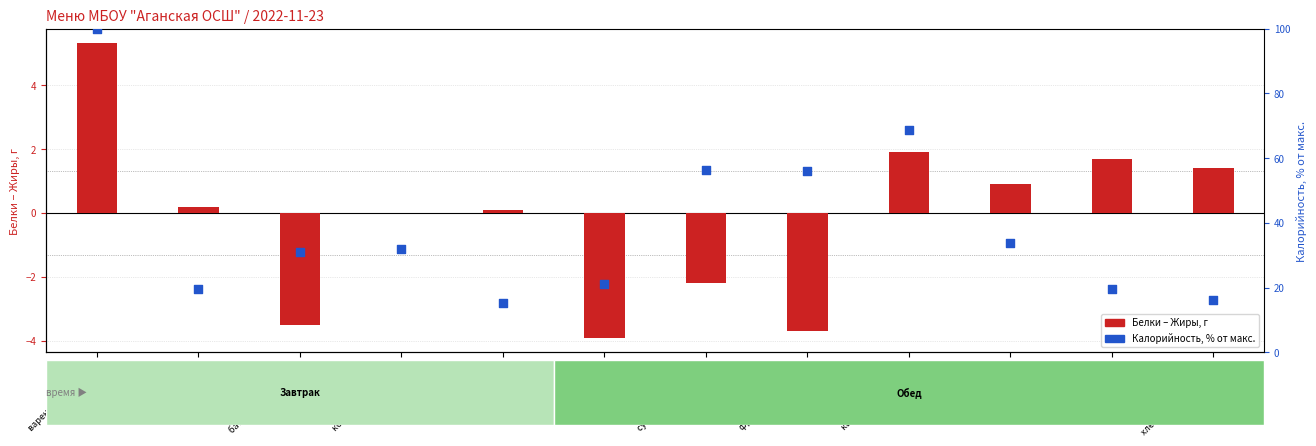

What is the total value across all series at кондитерское издел?

32.0